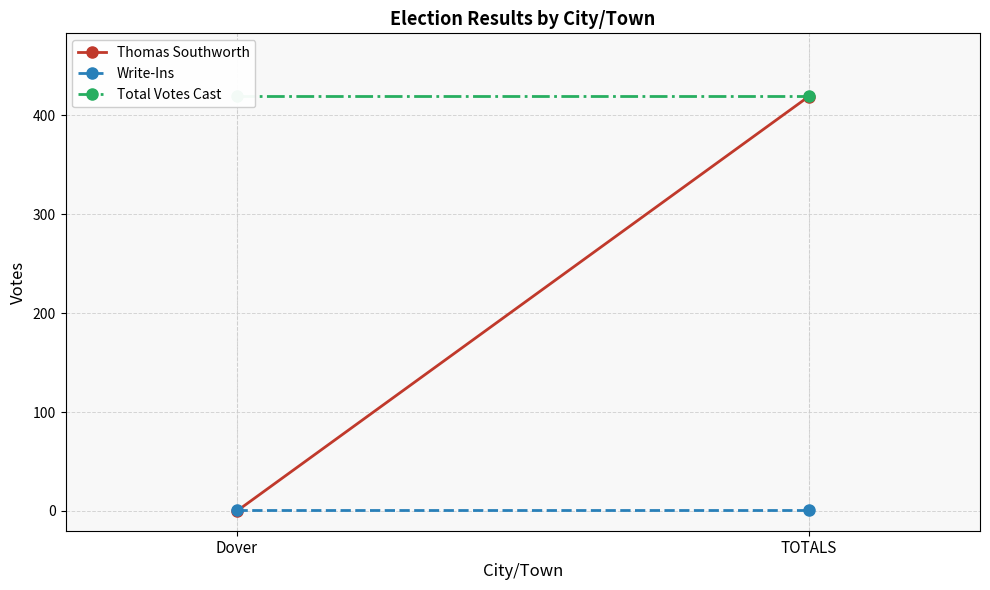

How many lines are shown in the chart?

3